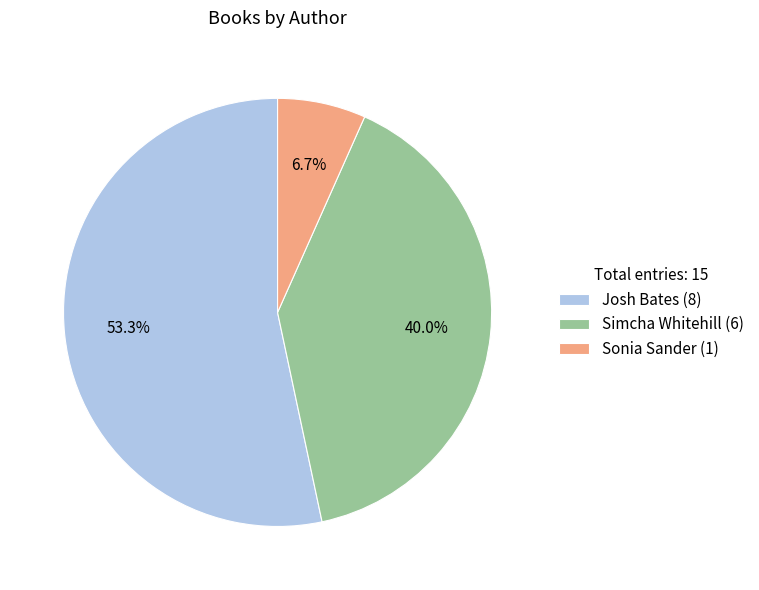

Count the number of slices in the pie.

3